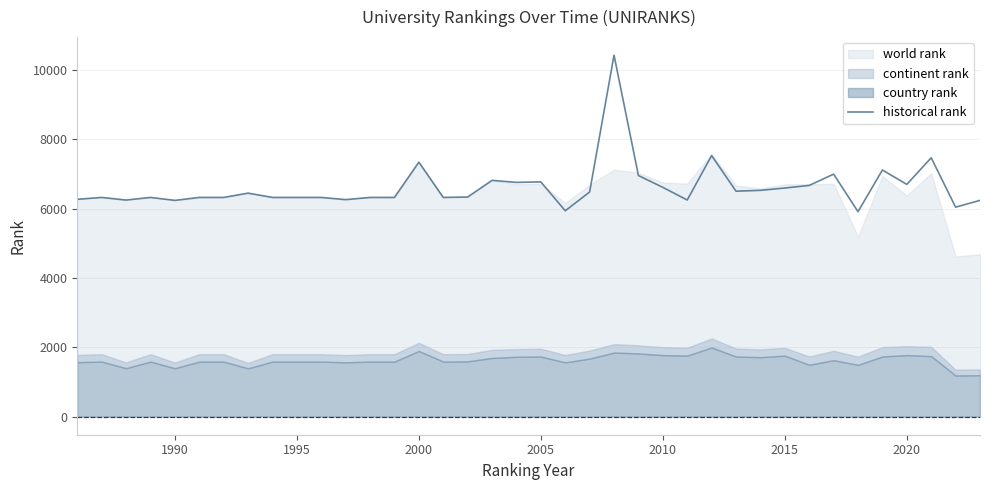

How many lines are shown in the chart?

1